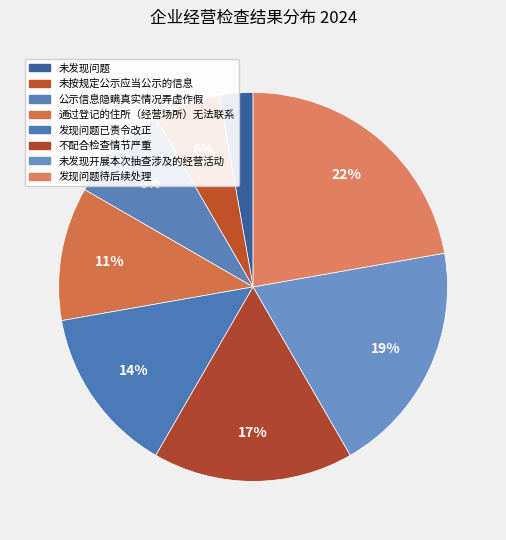

Which slice is the largest?

发现问题待后续处理